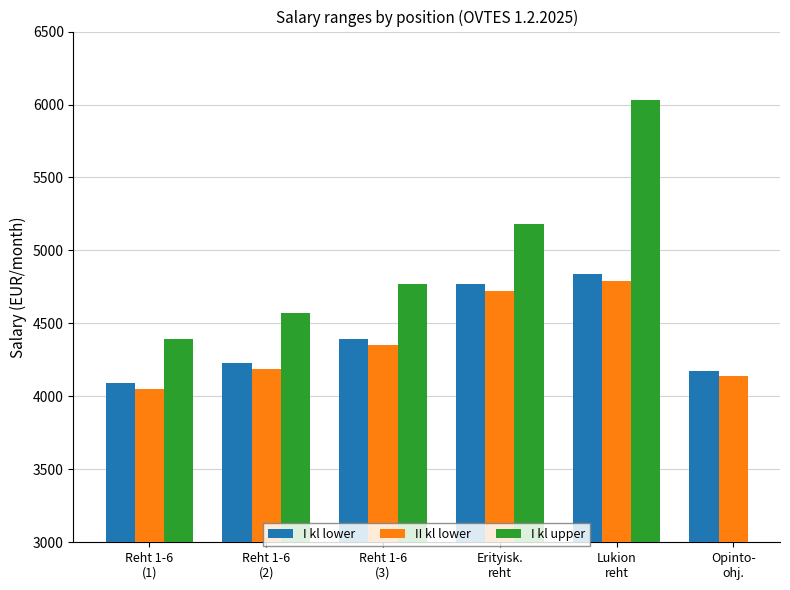

The value of I kl lower at Reht 1-6
(2) is 4227.1. True or false?

True